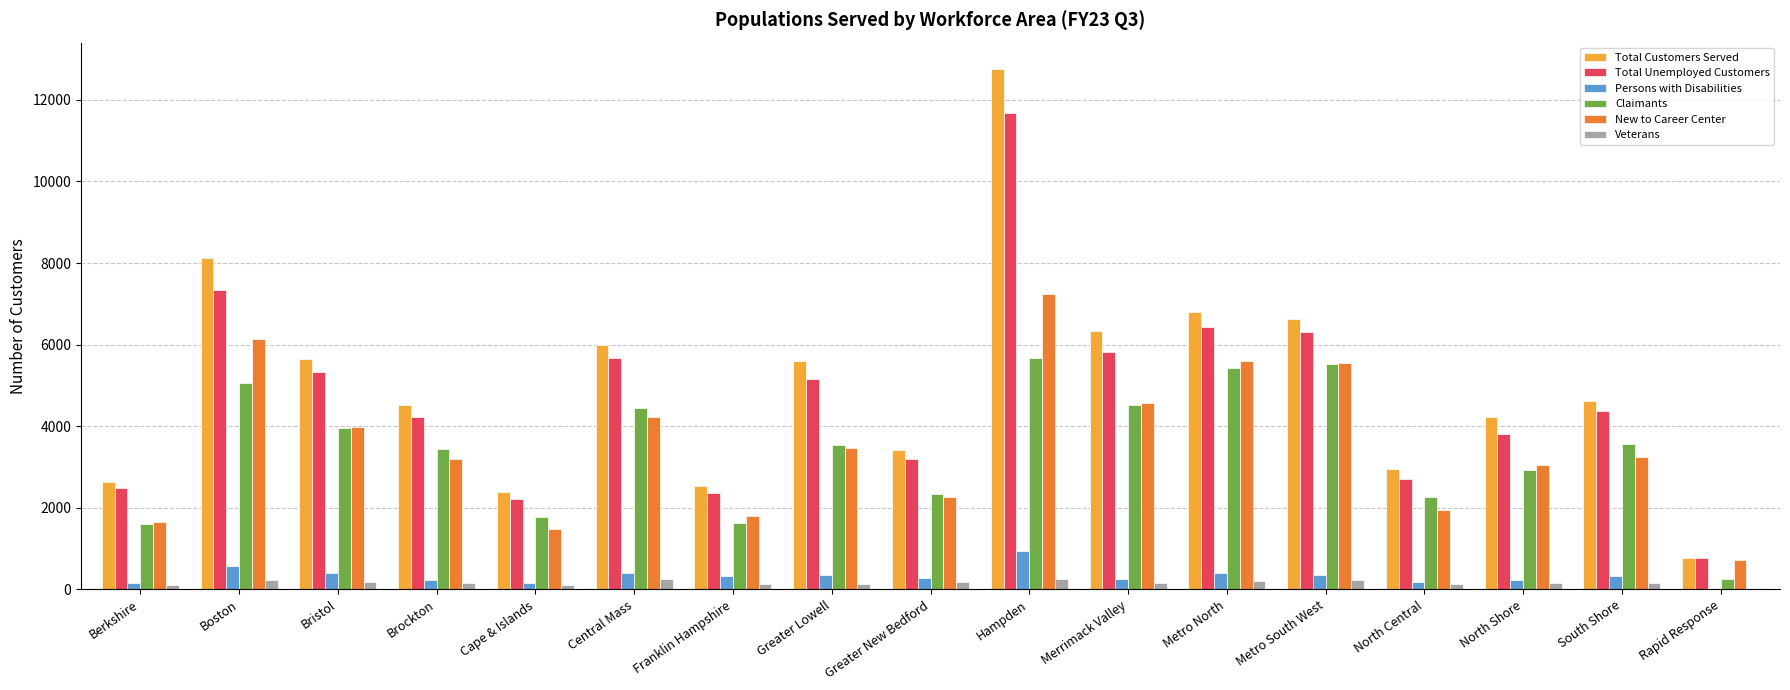

The Persons with Disabilities series shows 414 at Bristol. True or false?

True